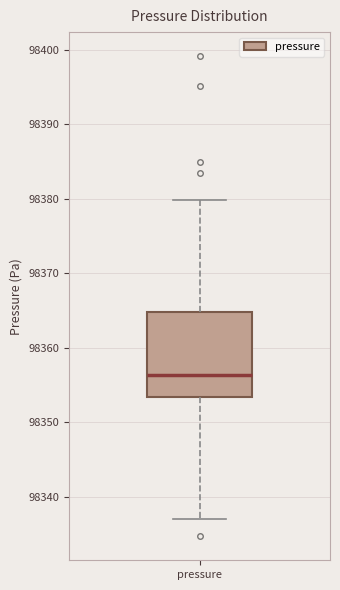

Read this box plot against the y-axis: the position of the median line, the range covered by the box, and the ends of both whiskers. The values are not printed on the chart, so give them approximately, as read against the axis.

median 98356, box 98353 to 98365, whiskers 98337 to 98380